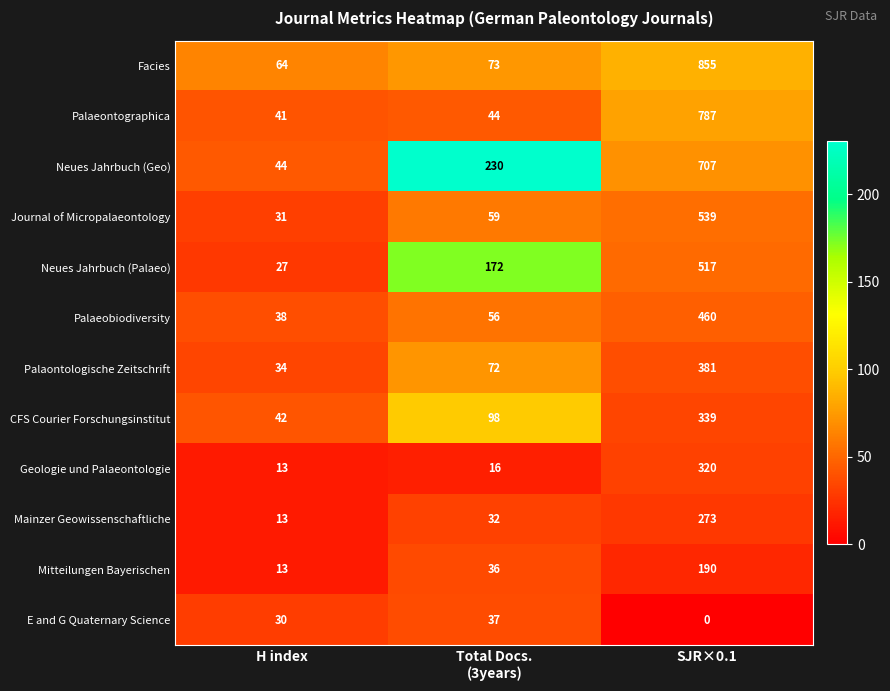

What is the sum of the Journal of Micropalaeontology values at SJR×0.1 and H index?

570